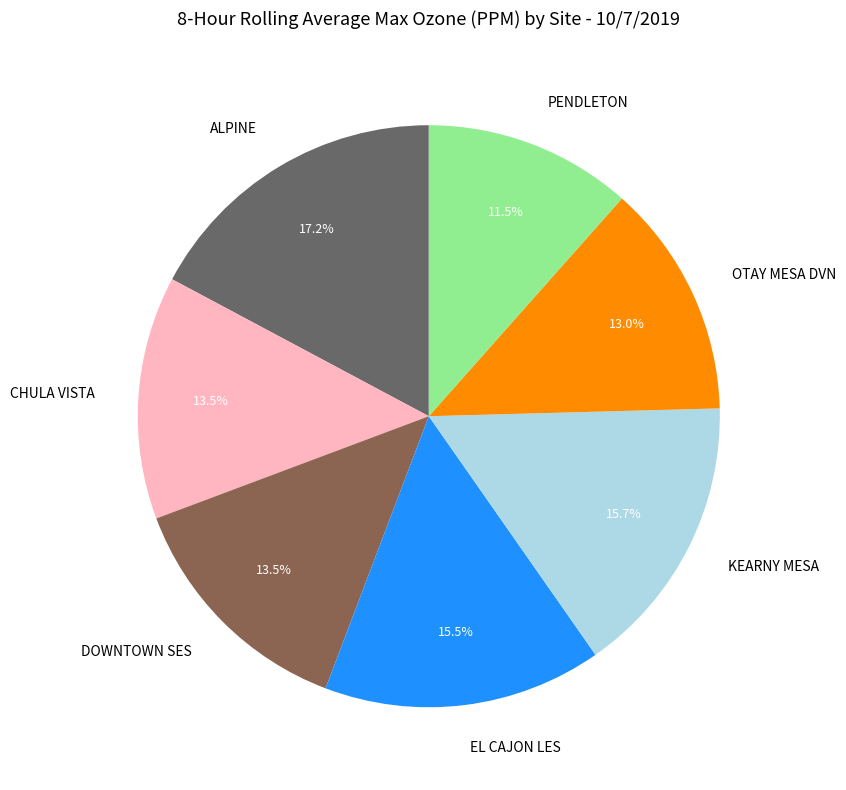

Which category has the smallest portion of the pie?

PENDLETON